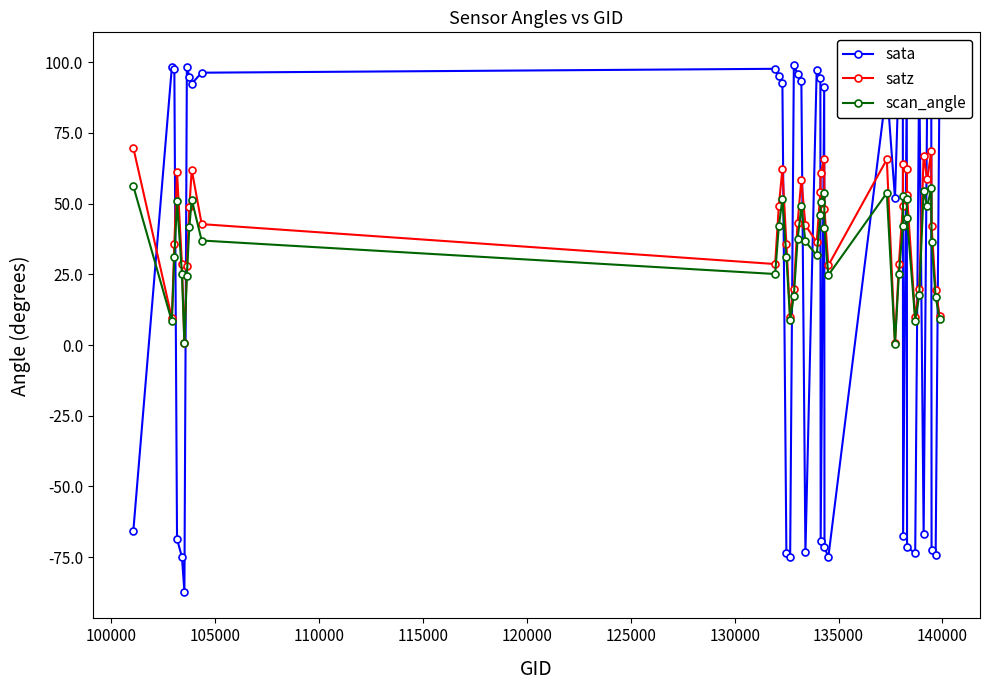

True or false: satz has more than 0 interior local peaks.

True